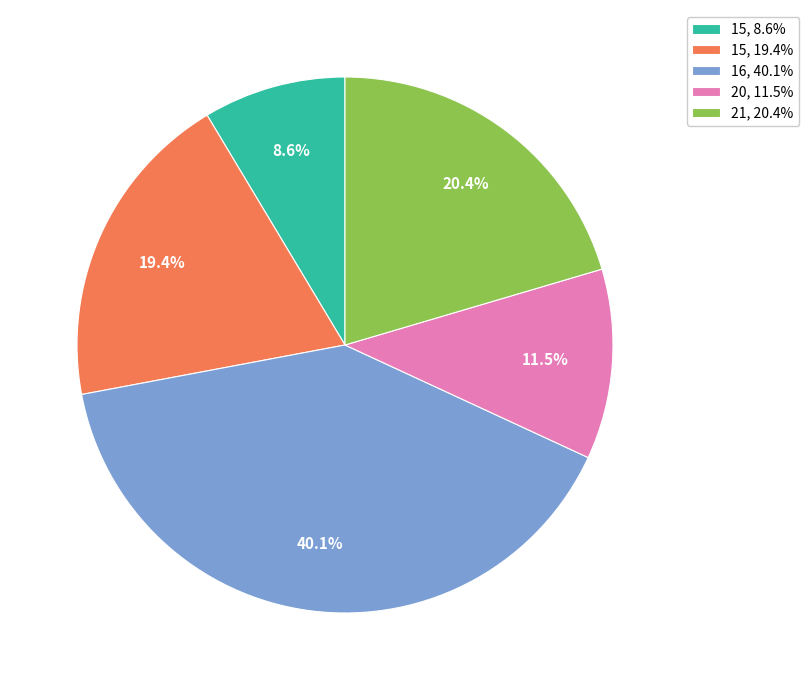

How much of the chart is everything except 15, 8.6%?

91.4%